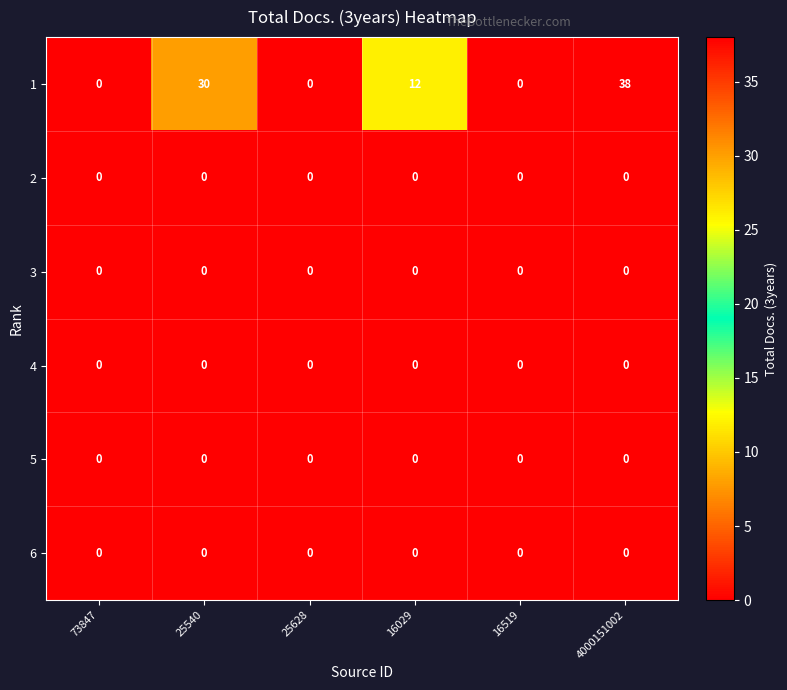

Where is 1 nearest to the value 19?

16029